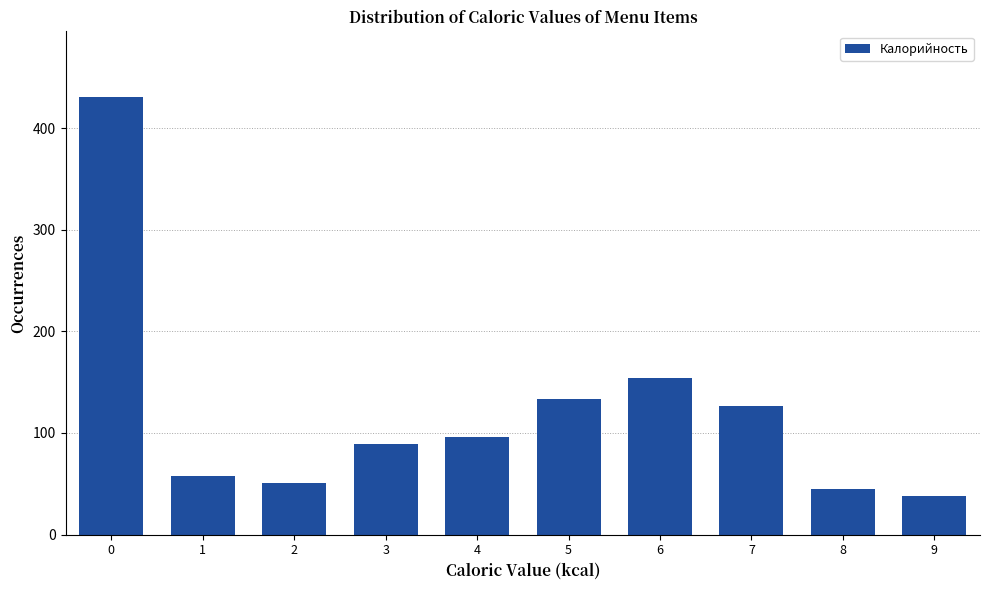

Reading right to left, extract all data points from this chart.

9=38.0	8=45.2	7=126.1	6=154.2	5=133.2	4=96.1	3=89.4	2=51.0	1=57.3	0=430.6